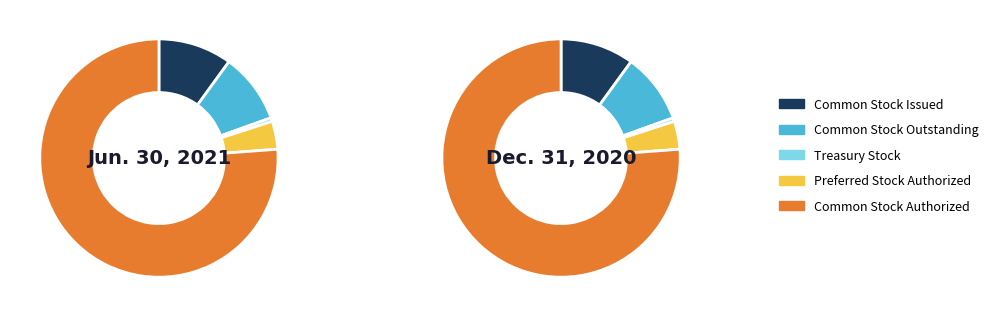

To the nearest percent, what portion does Preferred Stock Authorized represent?

4%